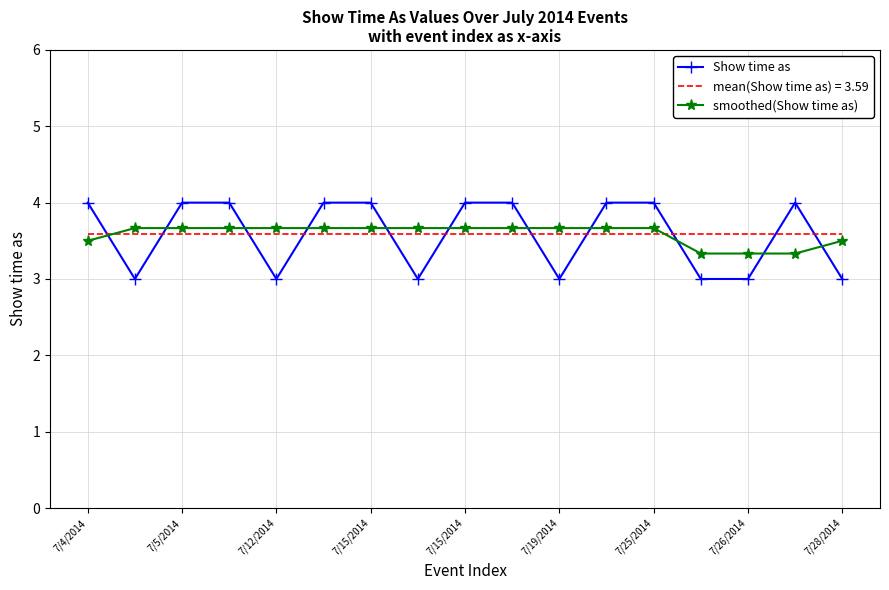

True or false: mean(Show time as) = 3.59 and Show time as cross at least once.

True